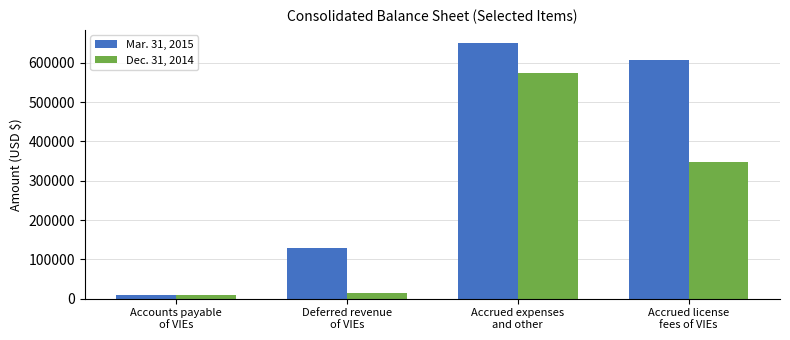

Reading left to right, transcribe all the data shown in this chart.

Mar. 31, 2015: 10487	129873	650844	607571
Dec. 31, 2014: 8598	13431	573620	348007